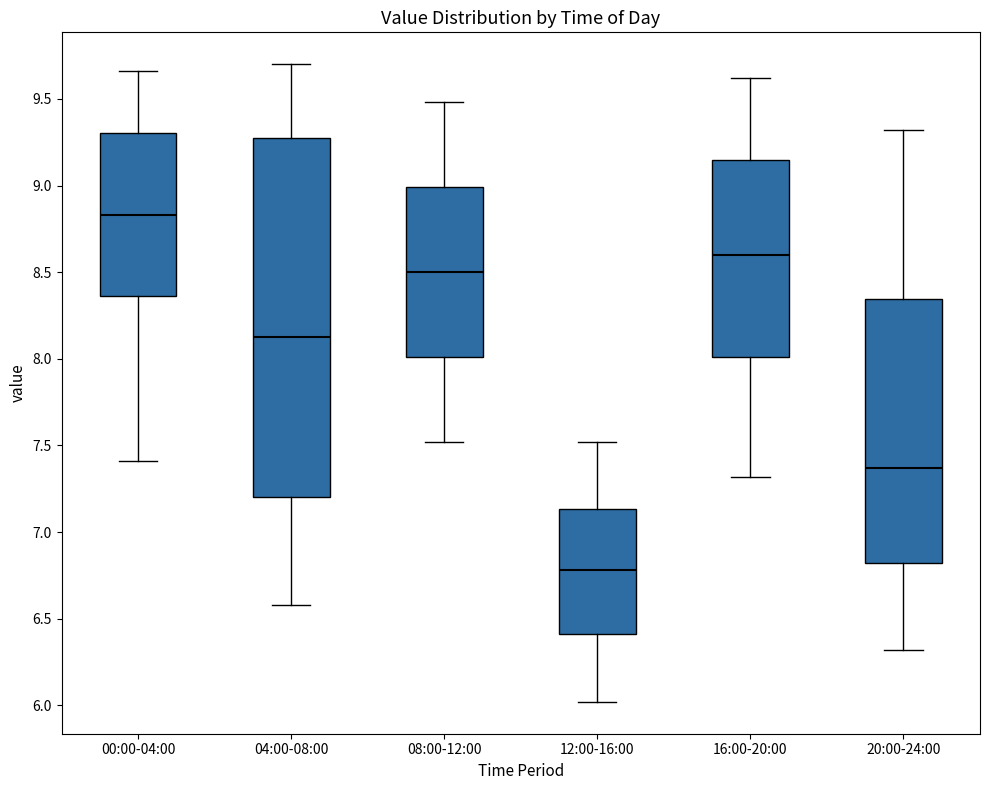

Reading left to right, transcribe this box plot: for each box, give where its median line is, the range the box spans, and where its two whiskers end, as read against the y-axis. The values are not printed on the chart, so give them approximately, as read against the axis.

00:00-04:00: median 8.85, box 8.35 to 9.30, whiskers 7.40 to 9.65
04:00-08:00: median 8.15, box 7.20 to 9.30, whiskers 6.60 to 9.70
08:00-12:00: median 8.50, box 8.00 to 9.00, whiskers 7.50 to 9.50
12:00-16:00: median 6.80, box 6.40 to 7.15, whiskers 6.00 to 7.50
16:00-20:00: median 8.60, box 8.00 to 9.15, whiskers 7.30 to 9.60
20:00-24:00: median 7.35, box 6.80 to 8.35, whiskers 6.30 to 9.30